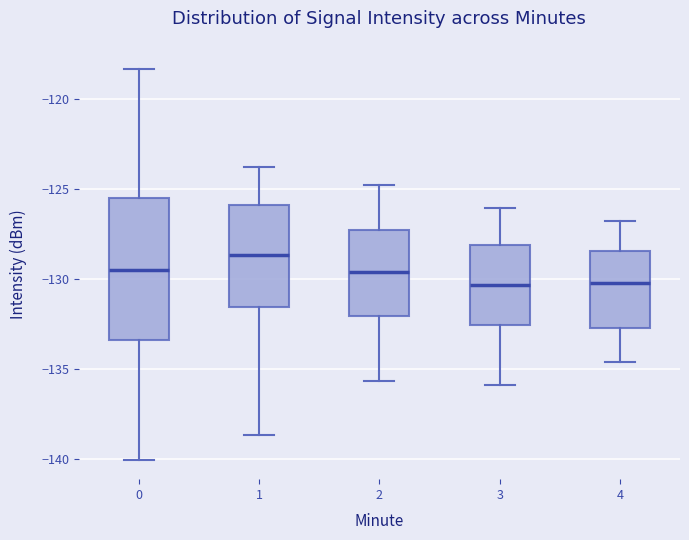

Where is the upper edge of the box at x = 0 on the y-axis? The values are not printed on the chart, so give them approximately, as read against the axis.

-125.5